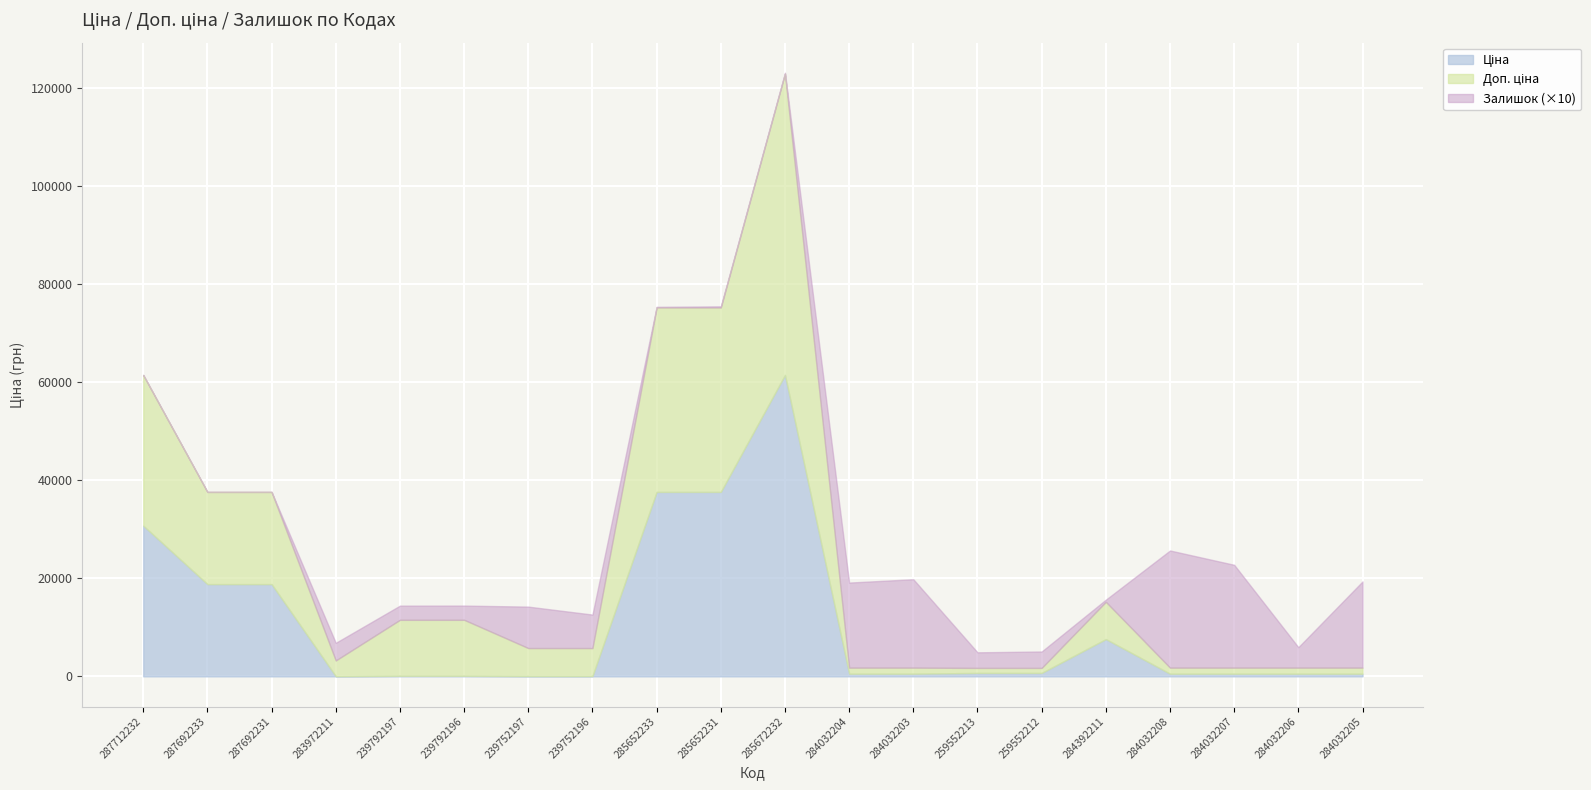

At how many categories does at least one series exceed 29916?

4